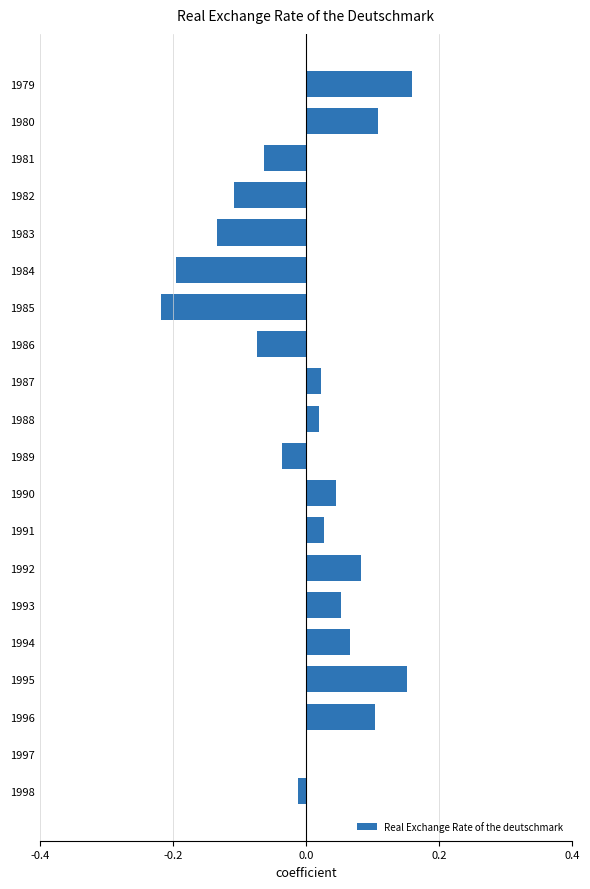

What is the change in value from 1983 to 1994?

+0.2